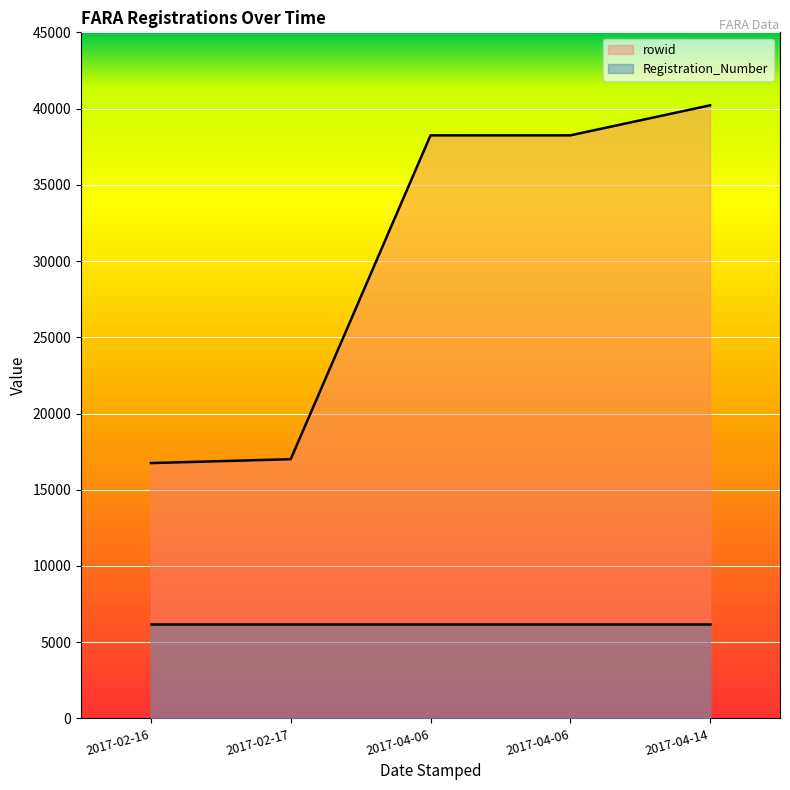

At which label does the data first exceed 38242?

2017-04-06